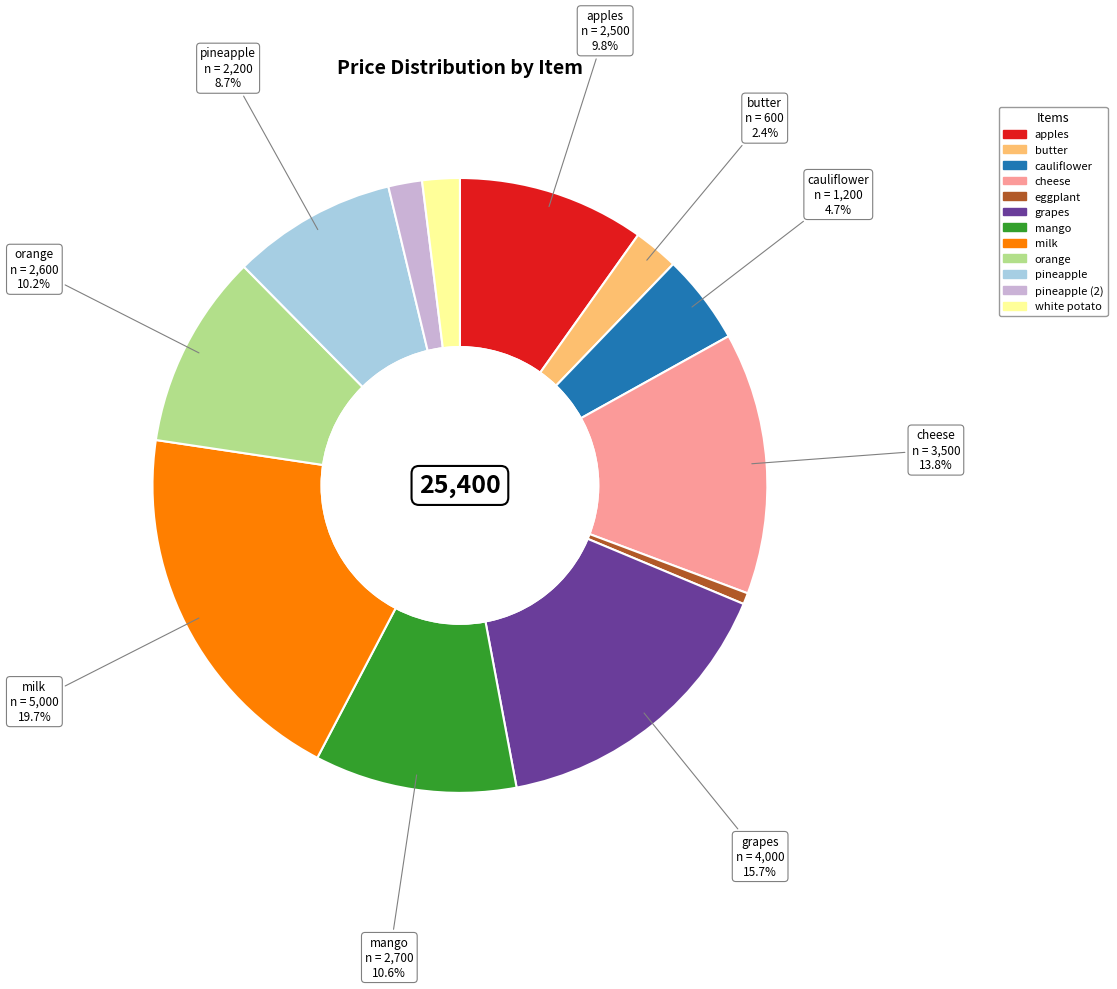

Which slice is the smallest?

eggplant